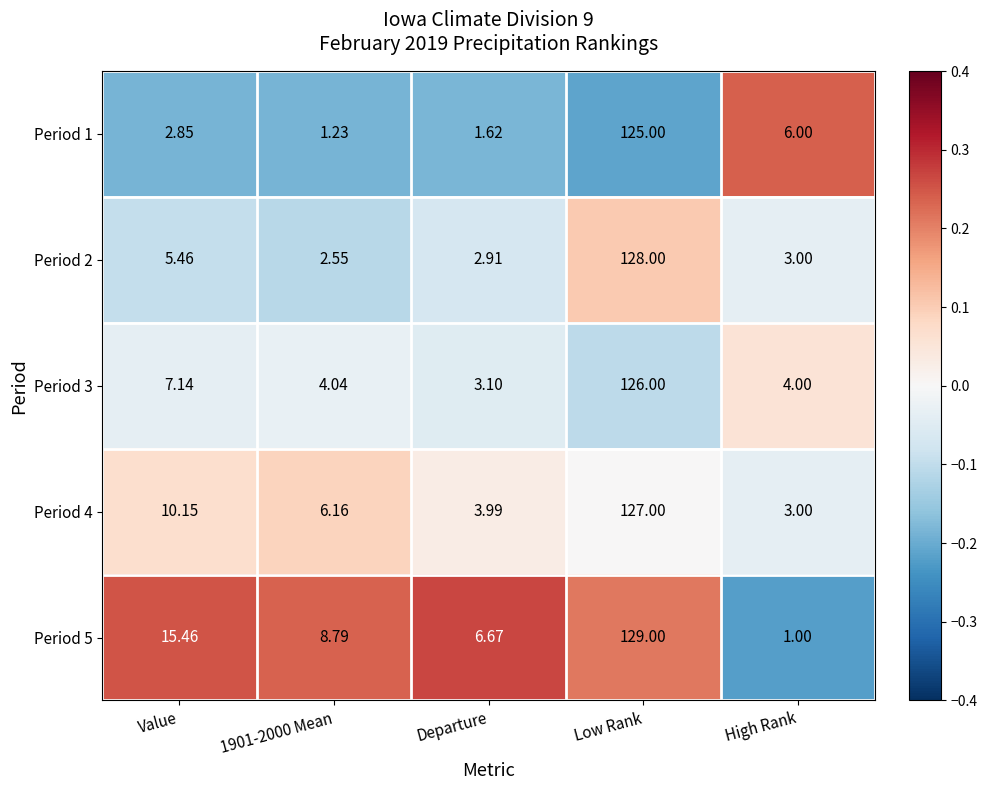

At which label is Period 2 closest to 65?

Value